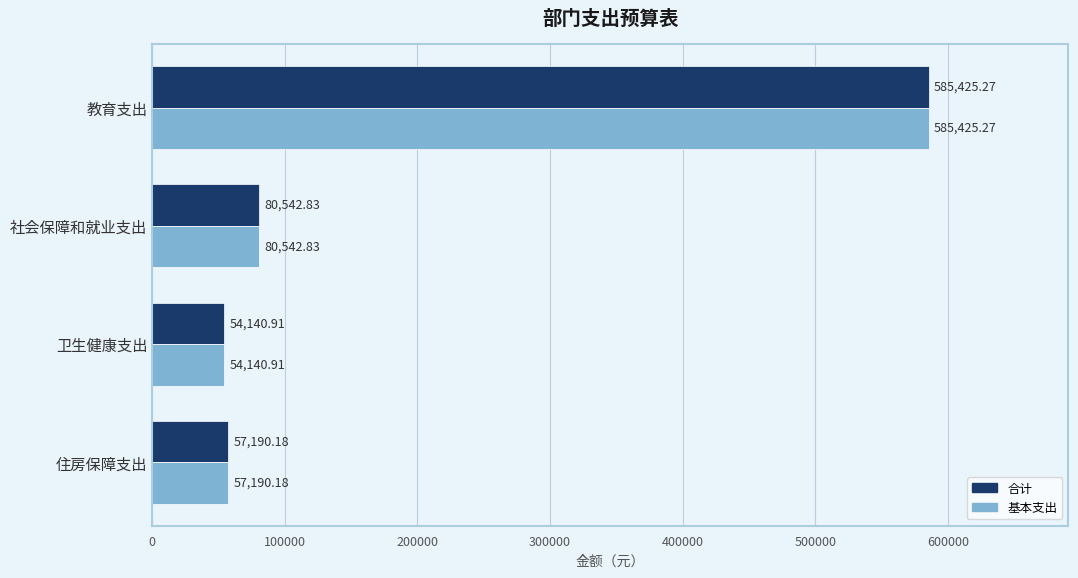

At which label is 合计 closest to 319783?

社会保障和就业支出